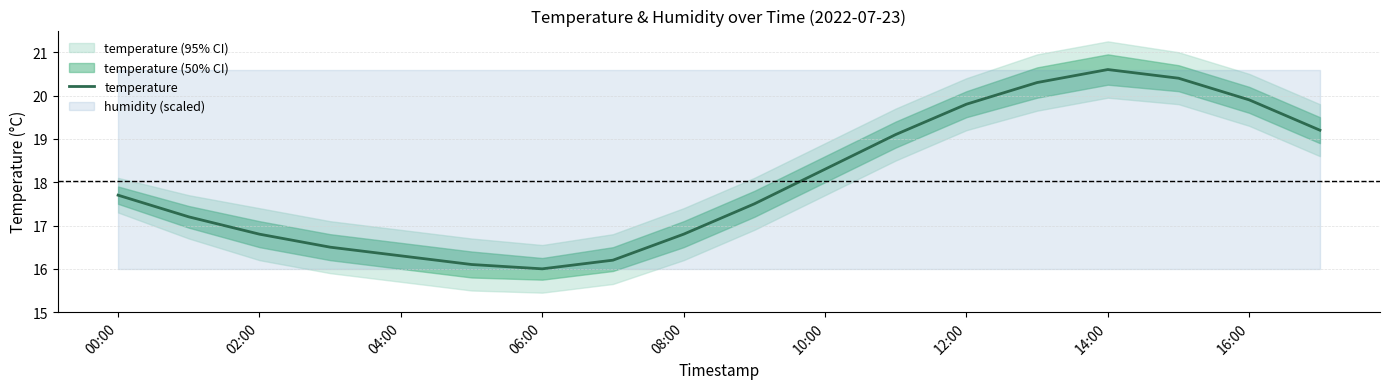

What is the smallest value displayed?

16.0